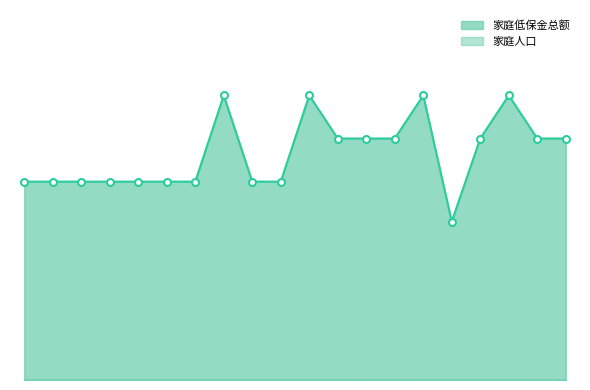

At which category does the chart reach its minimum across all series?

吴万明